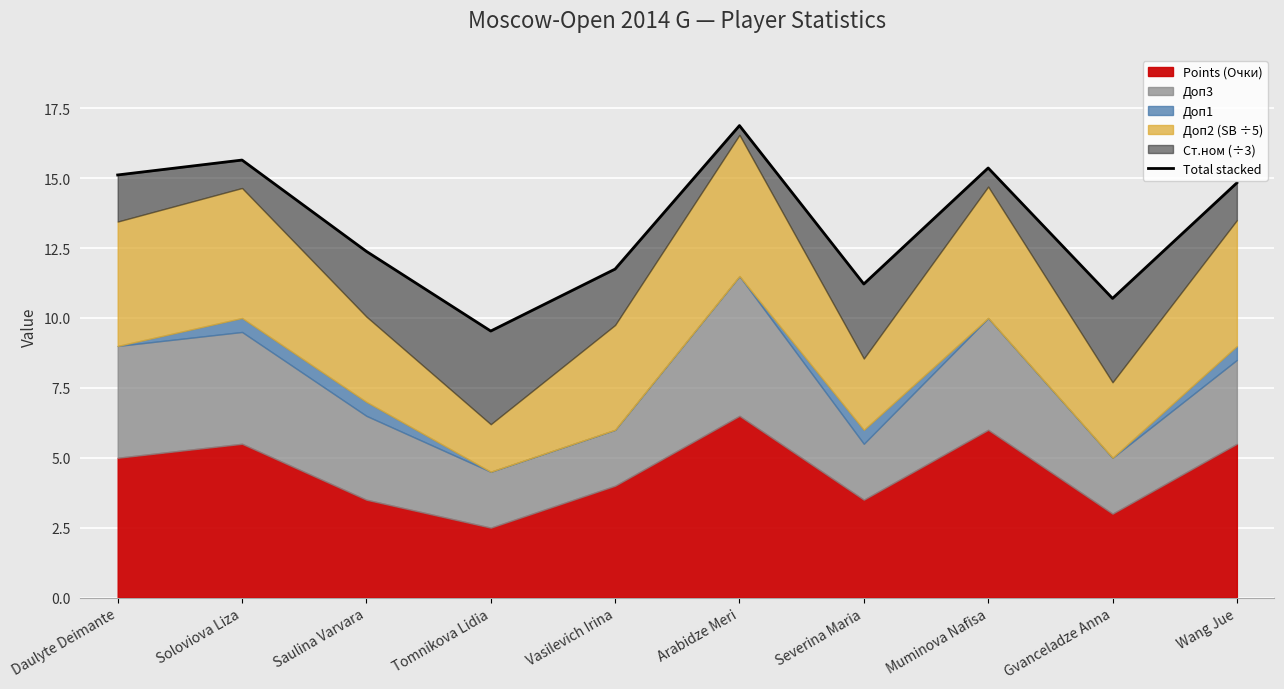

What is the approximate value at Arabidze Meri?

16.9